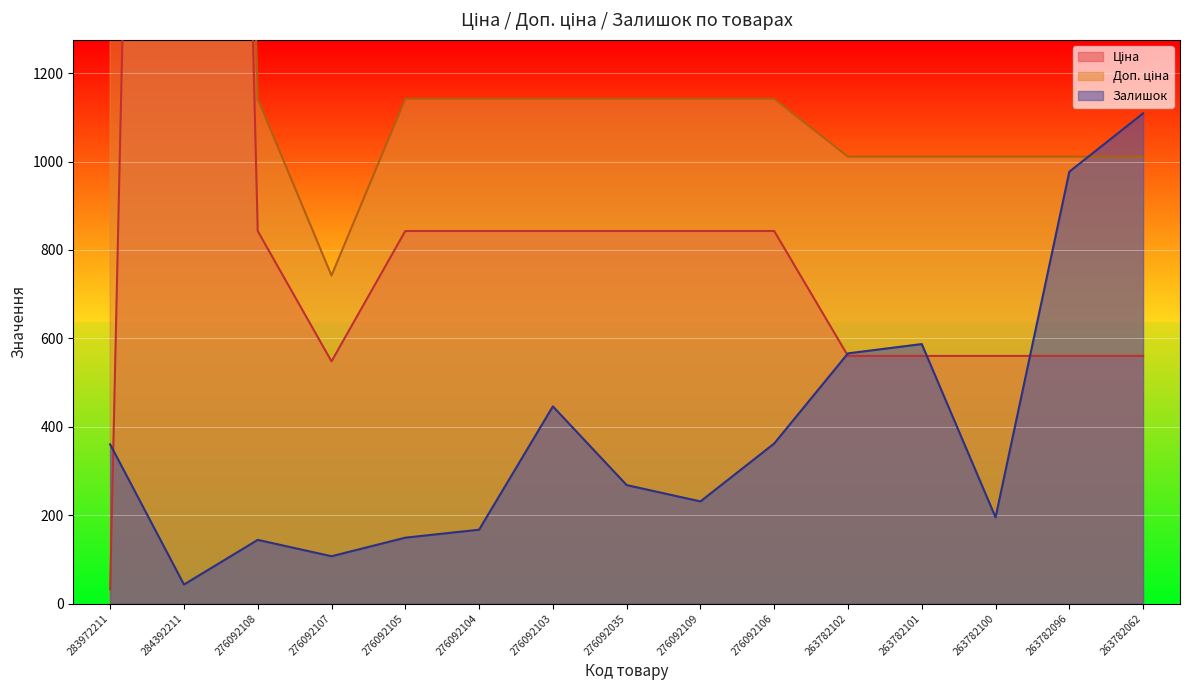

Which series has the largest range (max minus min)?

Ціна